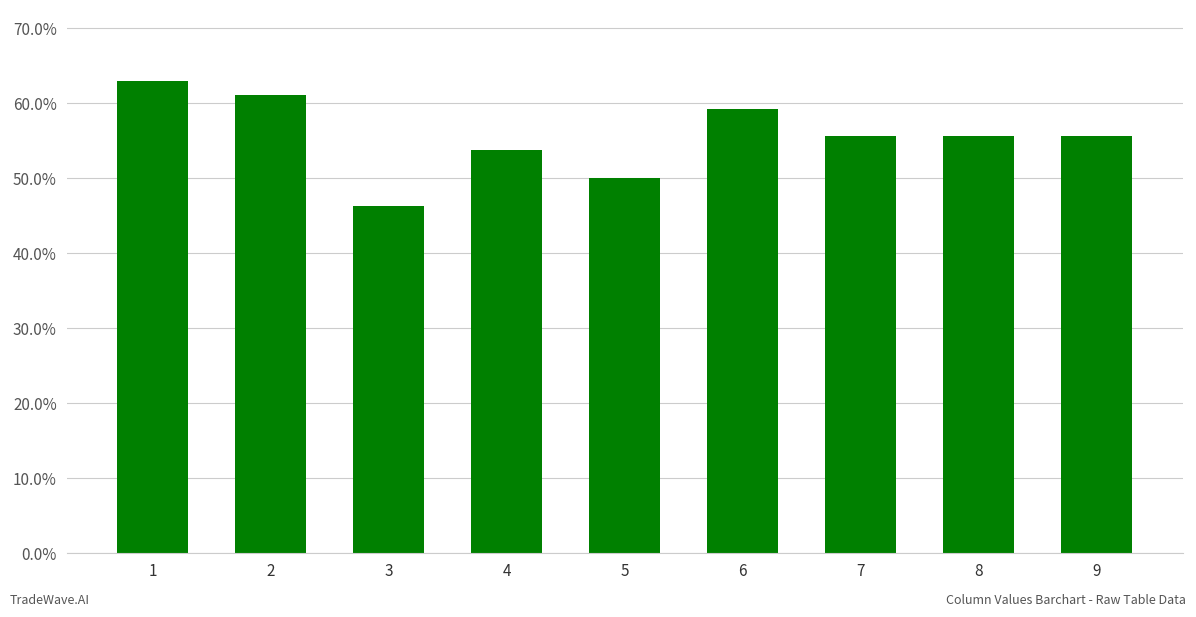

What is the greatest value displayed?

0.6